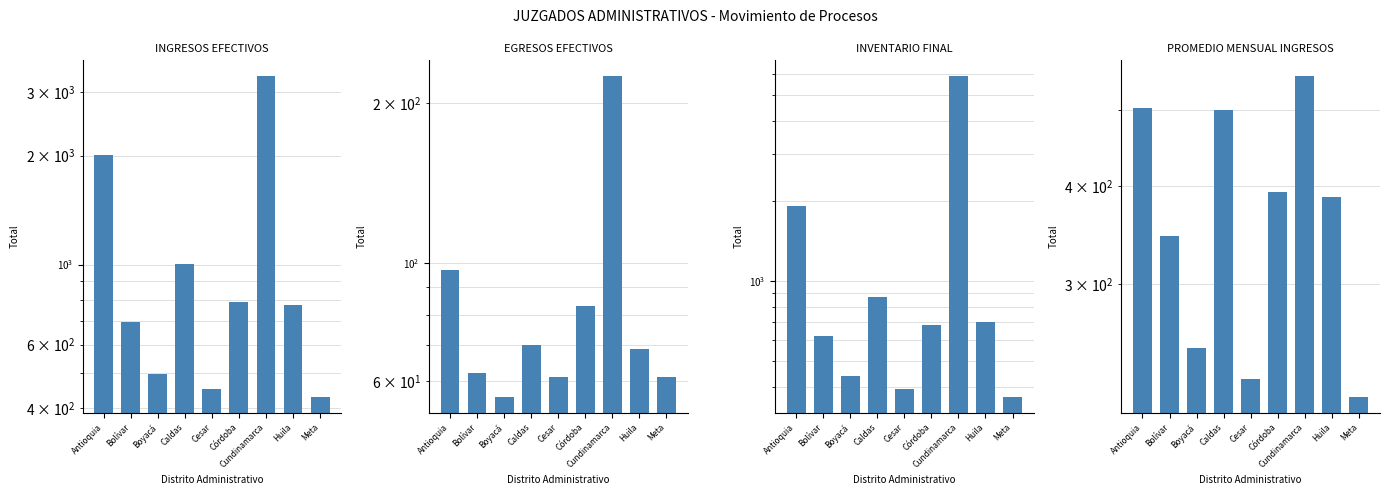

What is the difference between the maximum and minimum values in the EGRESOS EFECTIVOS series?

169.0